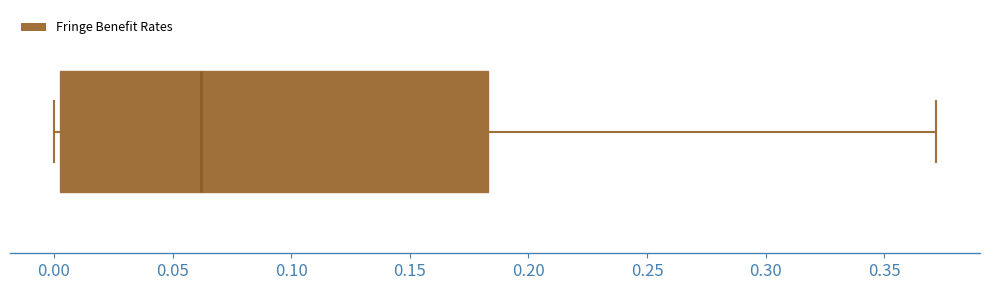

Where does the right whisker of the box end on the x-axis? The values are not printed on the chart, so give them approximately, as read against the axis.

0.370